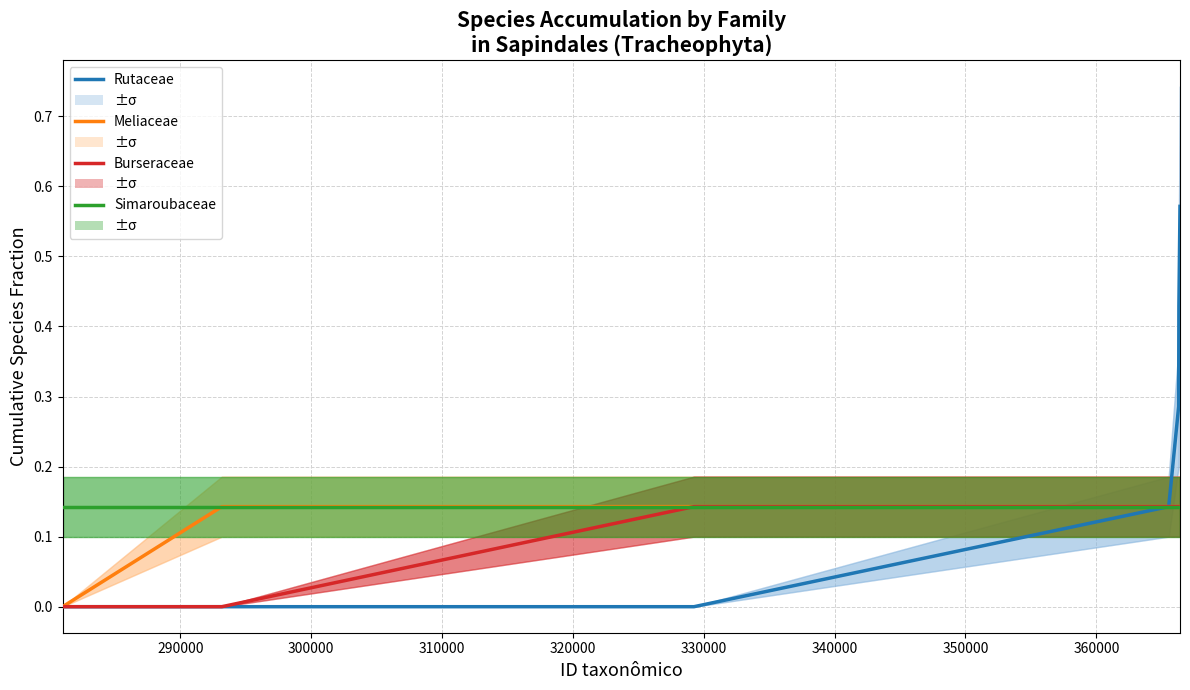

True or false: Meliaceae and Simaroubaceae cross at least once.

False